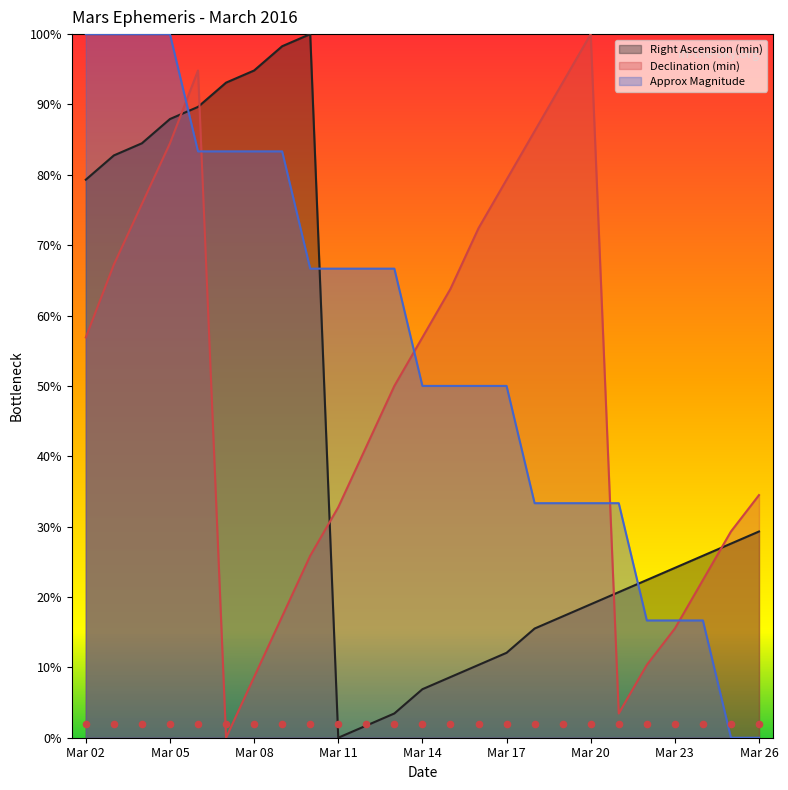

What are all the series names shown in the legend?

Right Ascension (min), Declination (min), Approx Magnitude